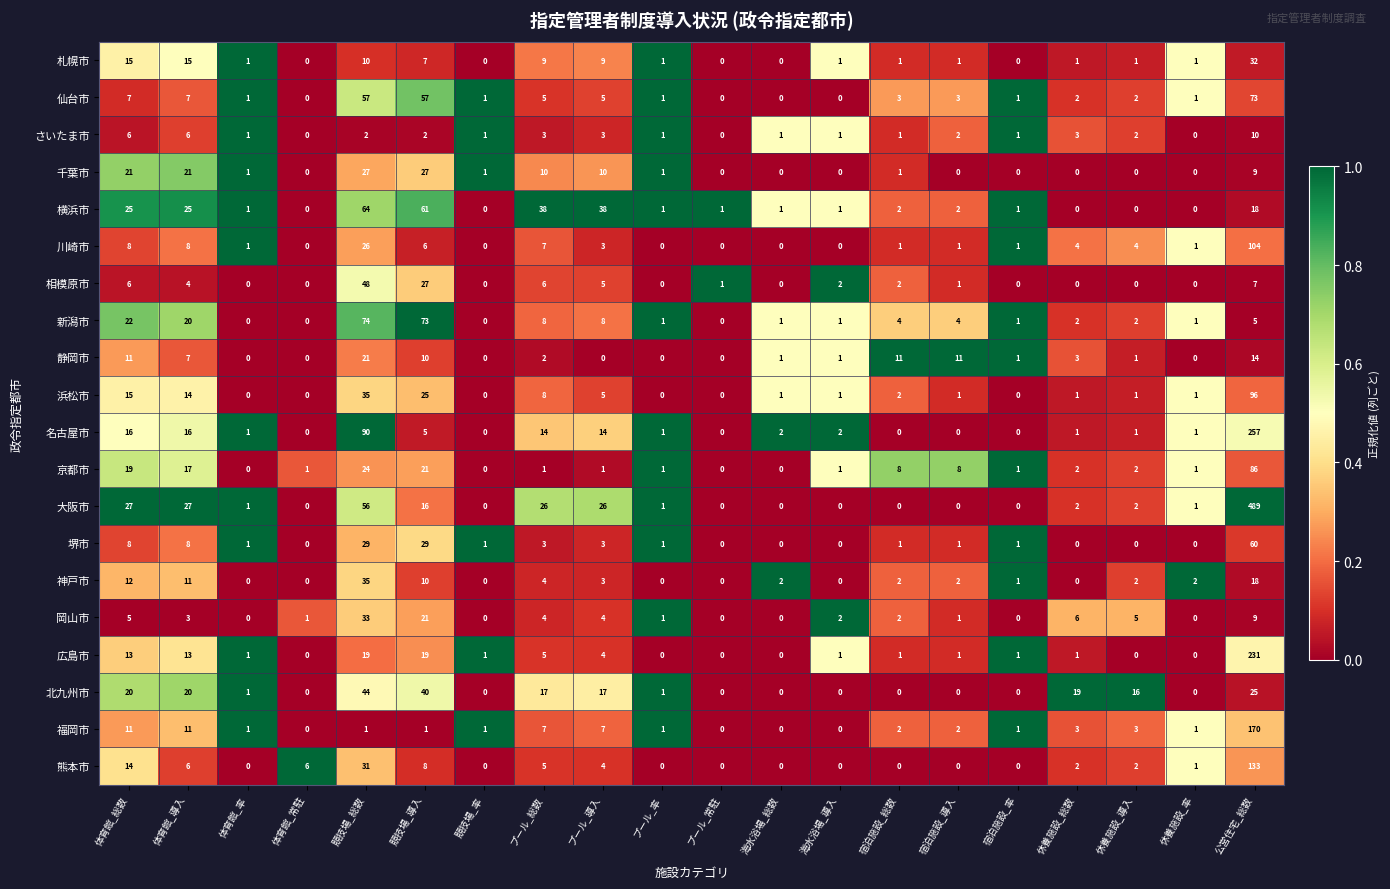

Rank the series by their maximum value, from highest to lowest.

大阪市, 名古屋市, 広島市, 福岡市, 熊本市, 川崎市, 浜松市, 京都市, 新潟市, 仙台市, 横浜市, 堺市, 相模原市, 北九州市, 神戸市, 岡山市, 札幌市, 千葉市, 静岡市, さいたま市